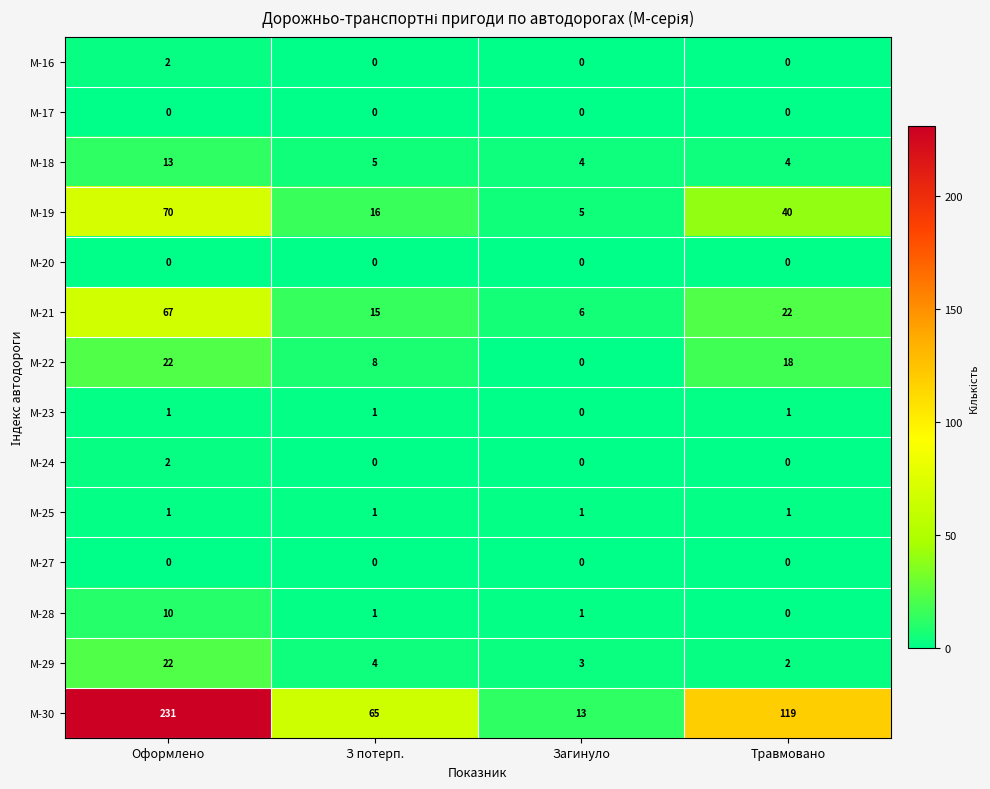

What is the greatest value displayed?

231